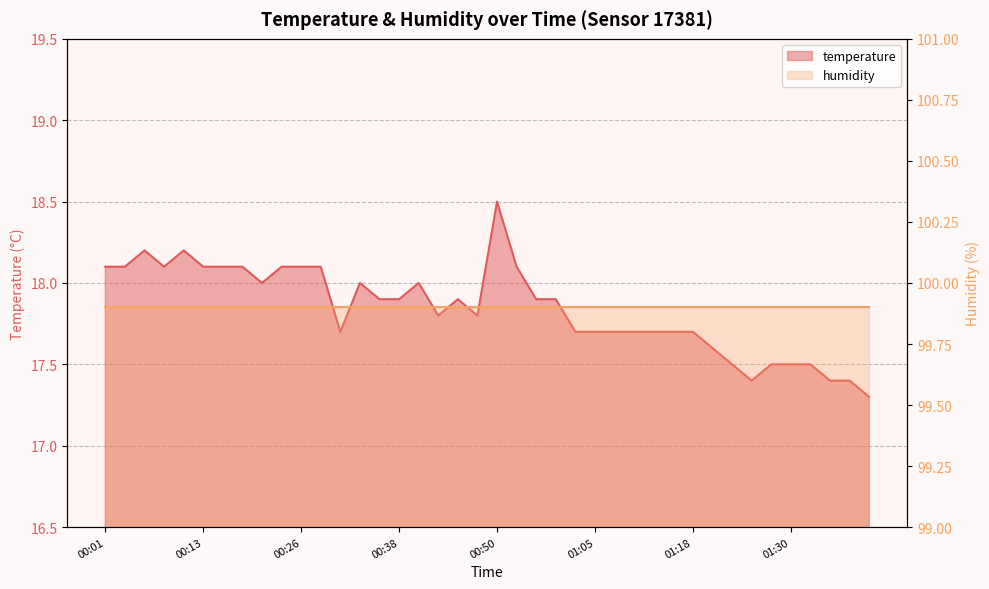

True or false: the data has more than 0 interior local peaks.

True